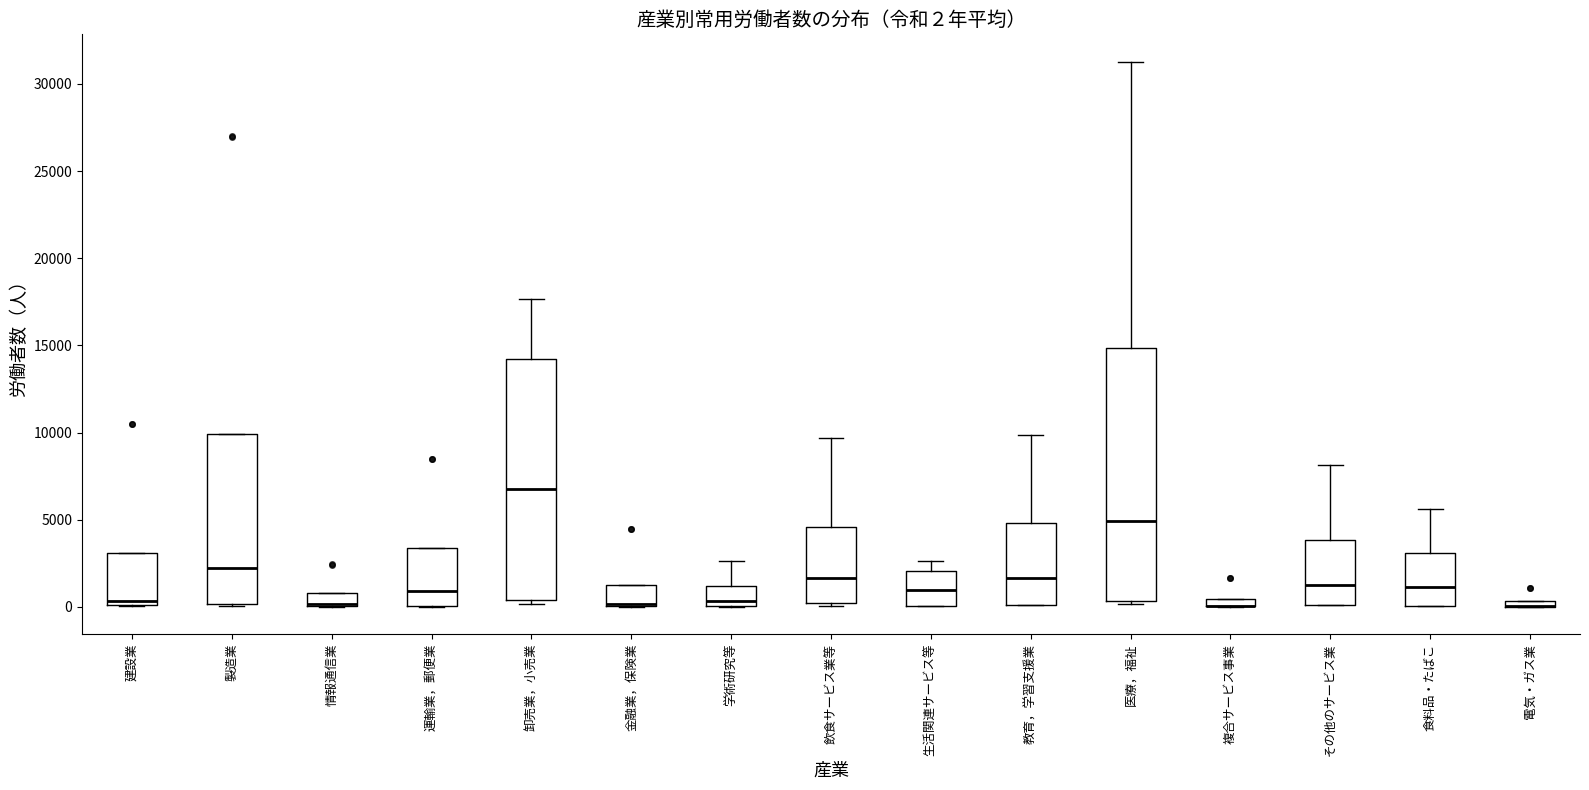

Which box is the tallest, from its lower edge to its upper edge?

医療，福祉